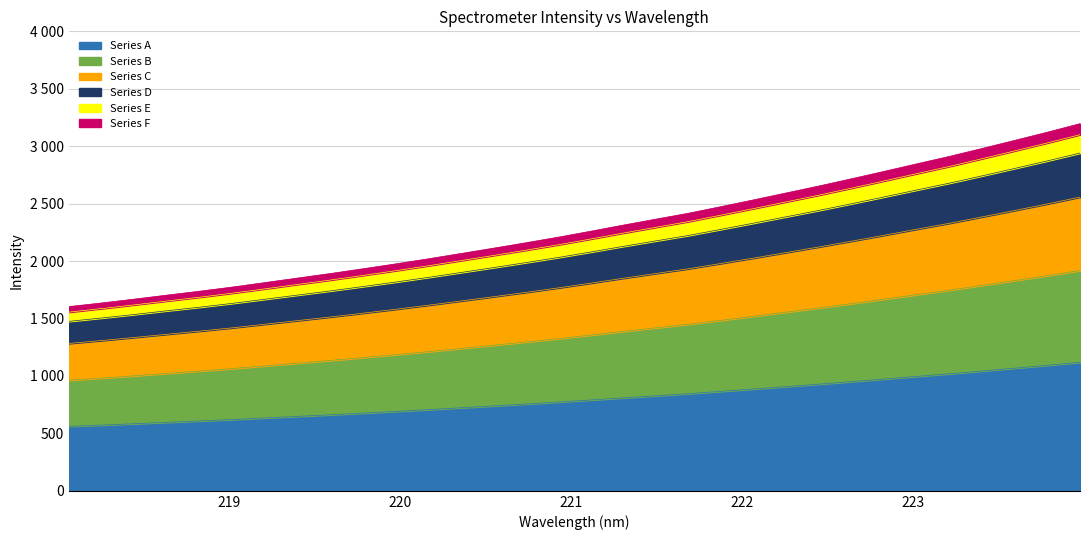

What is the difference between the maximum and minimum values?

557.5